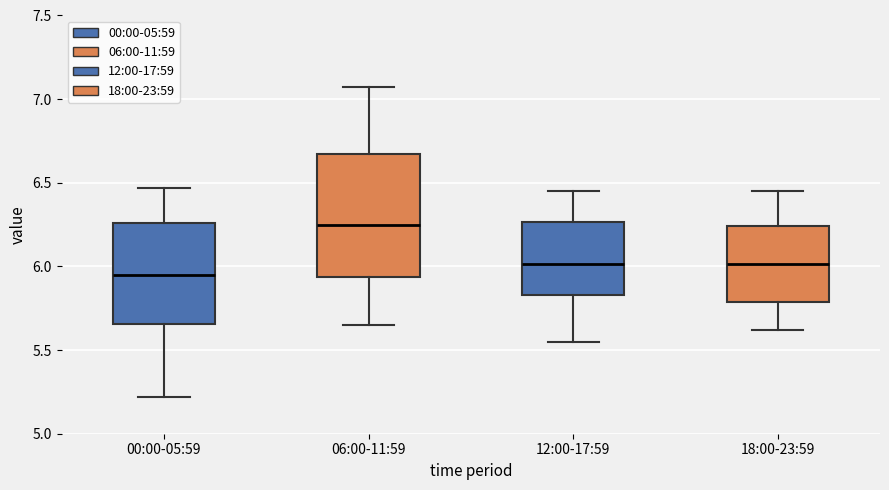

Which box's median line is the highest?

06:00-11:59